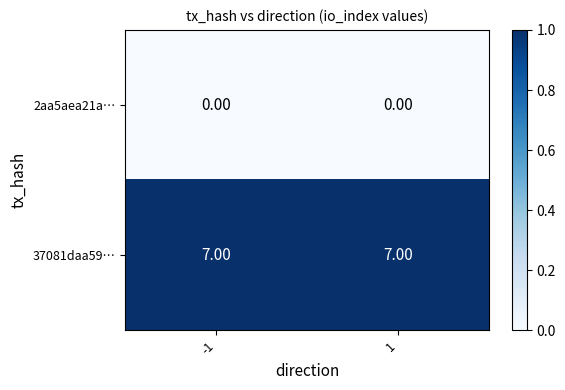

List the series in order of their overall mean, highest first.

37081daa59…, 2aa5aea21a…